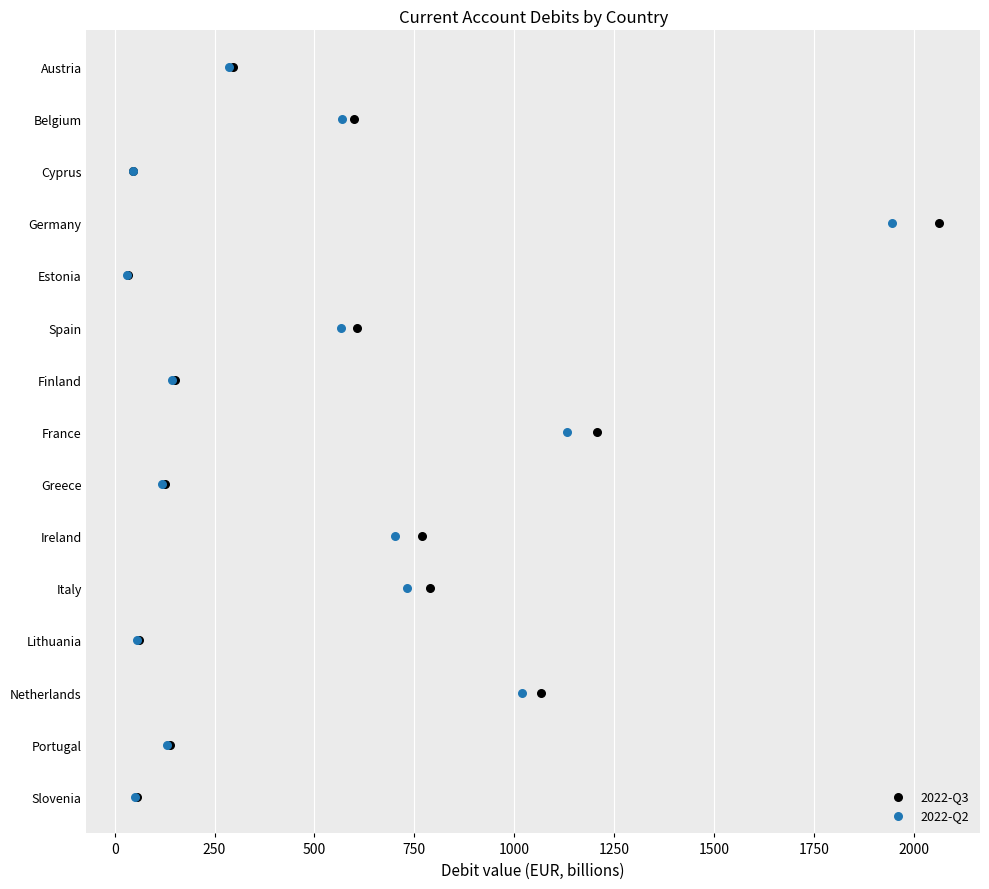

What are all the series names shown in the legend?

2022-Q3, 2022-Q2